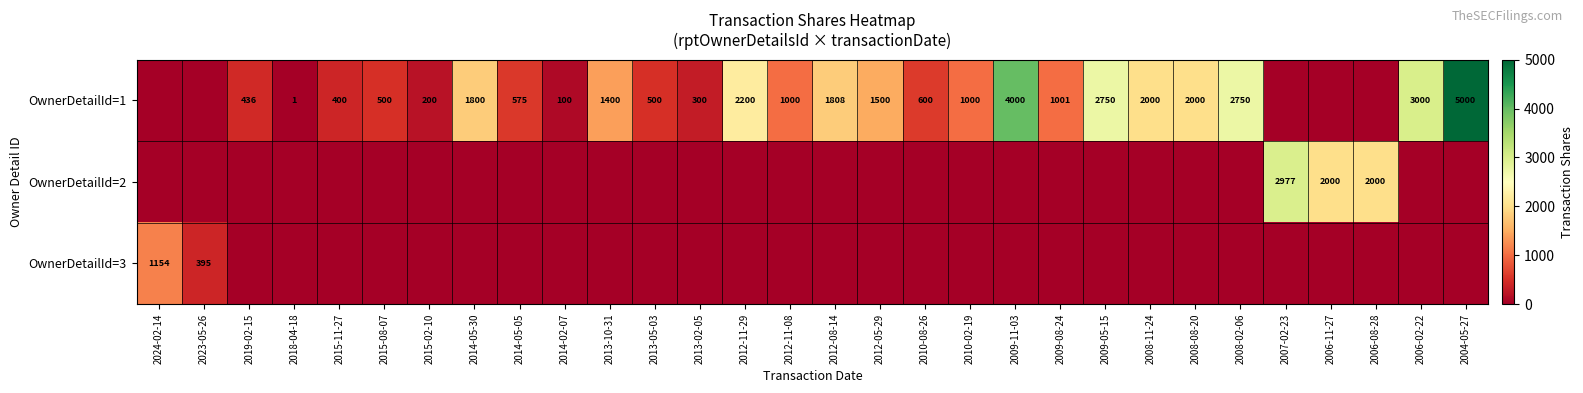

The OwnerDetailId=1 series shows 2458 at 2012-08-14. True or false?

False